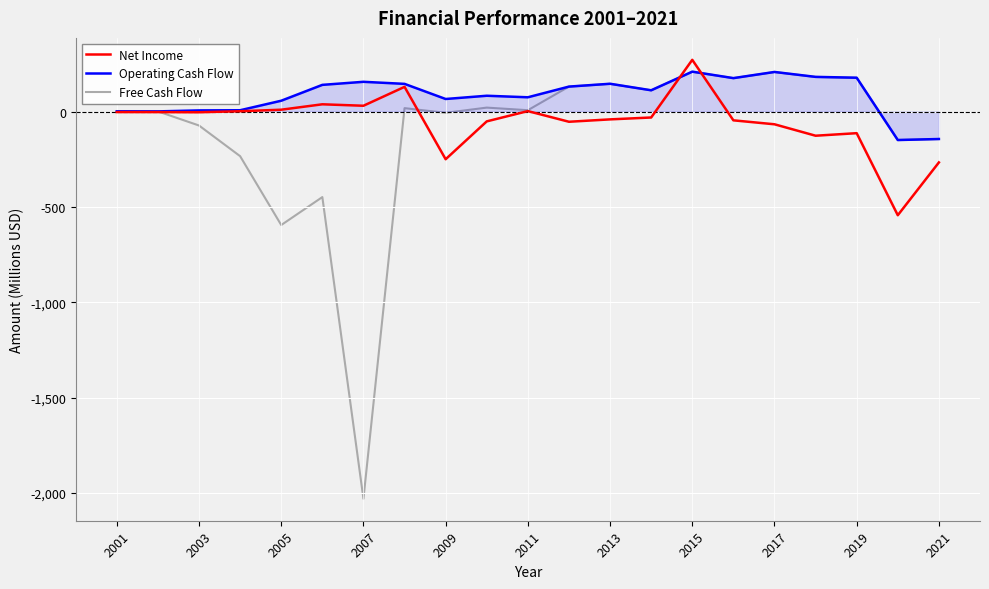

Does the chart have visible grid lines?

Yes